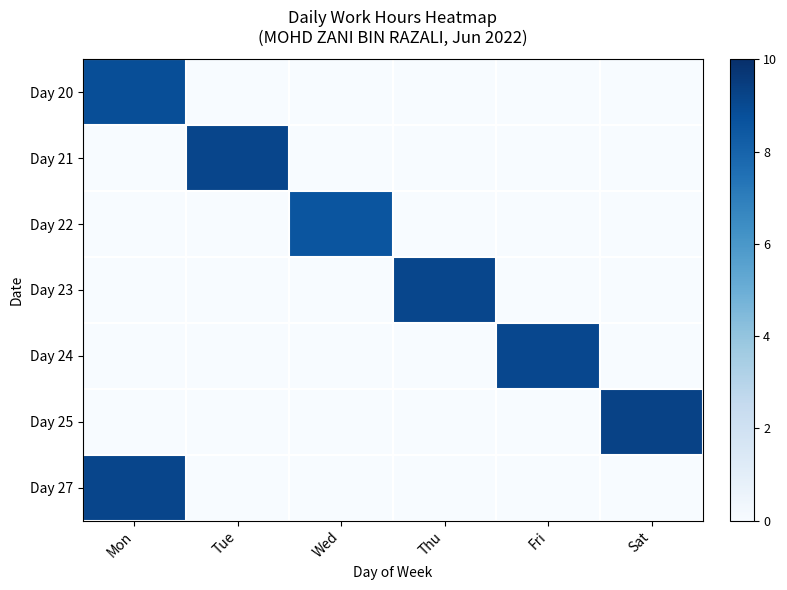

What is the spread (max minus min) of values at Tue?

9.2